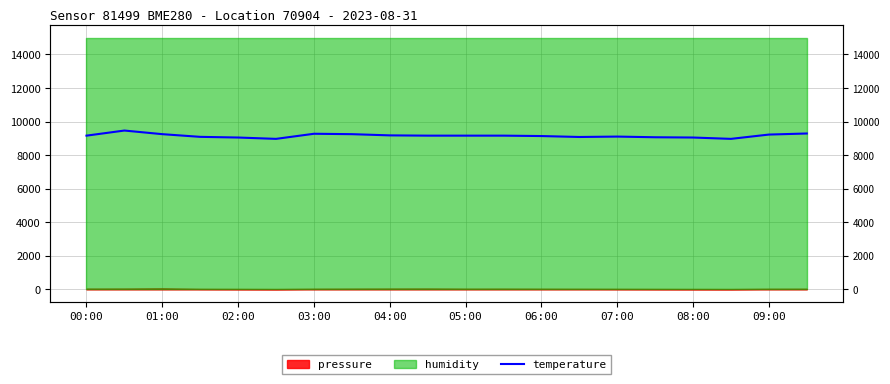

At which category does the chart reach its minimum across all series?

05:00